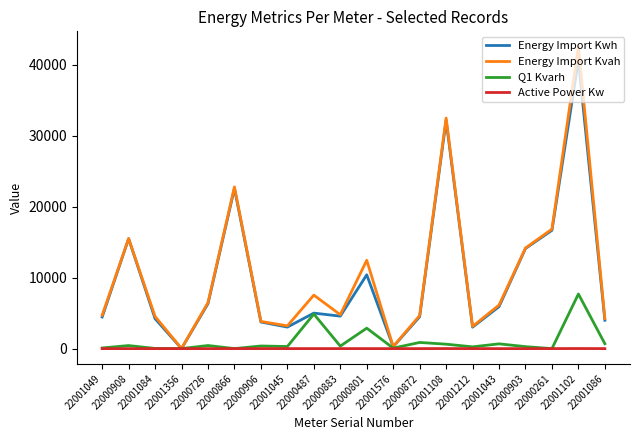

What is the highest value of the Energy Import Kwh series?

40631.0